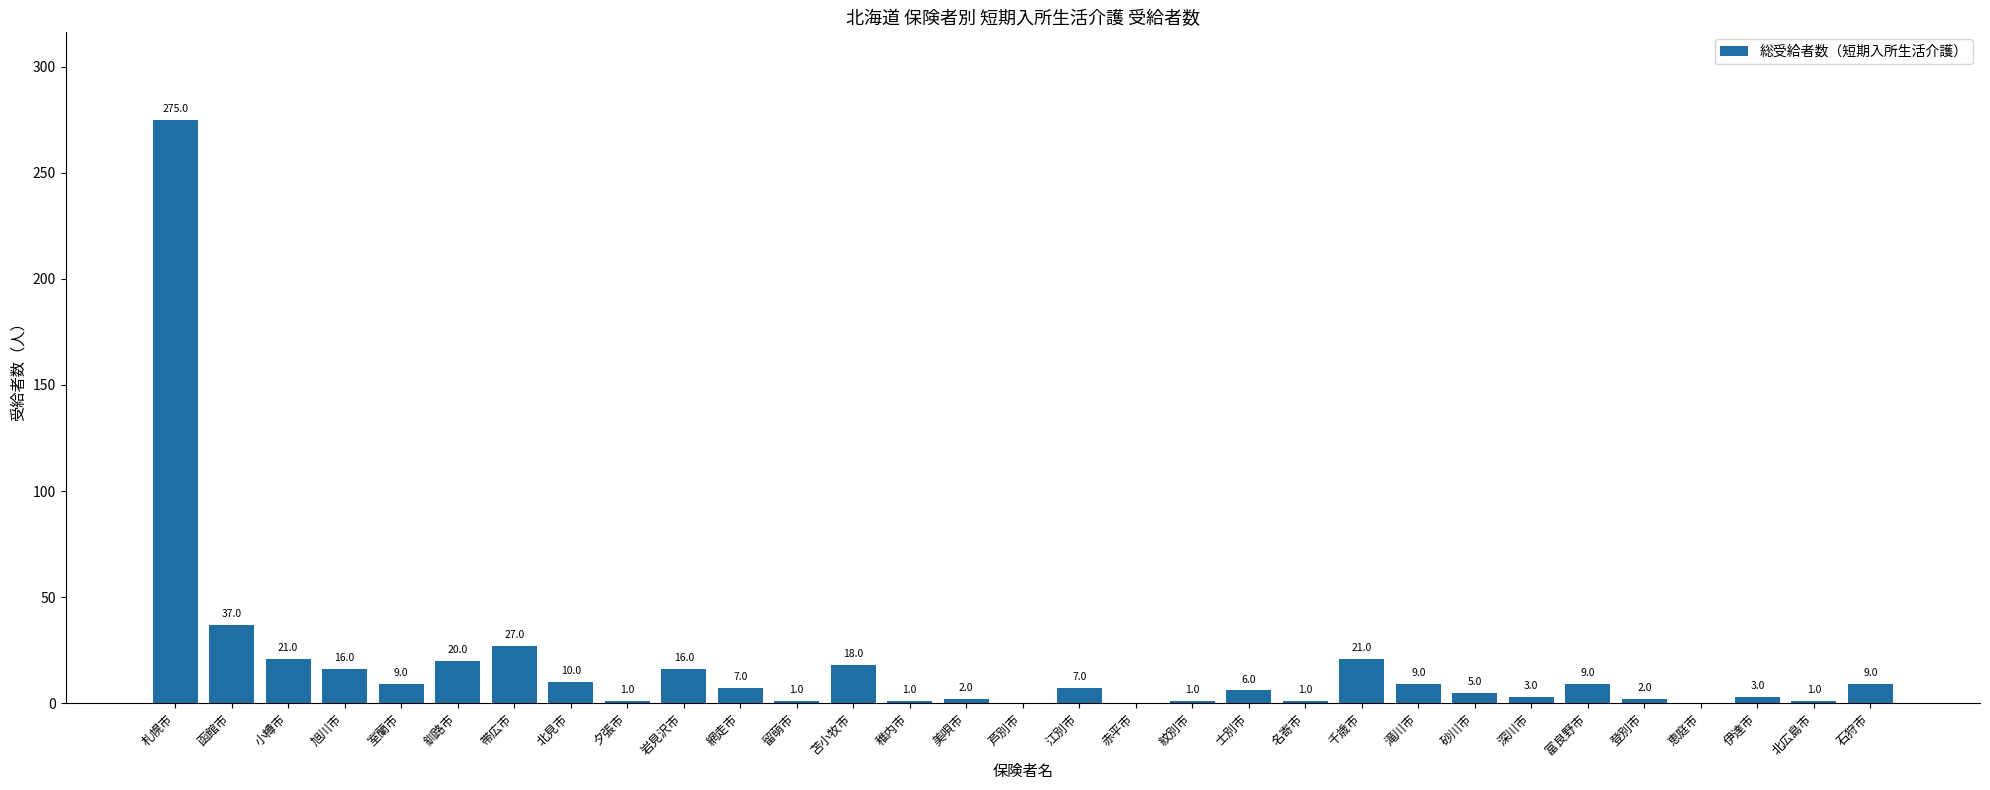

The value at 網走市 is 7. True or false?

True